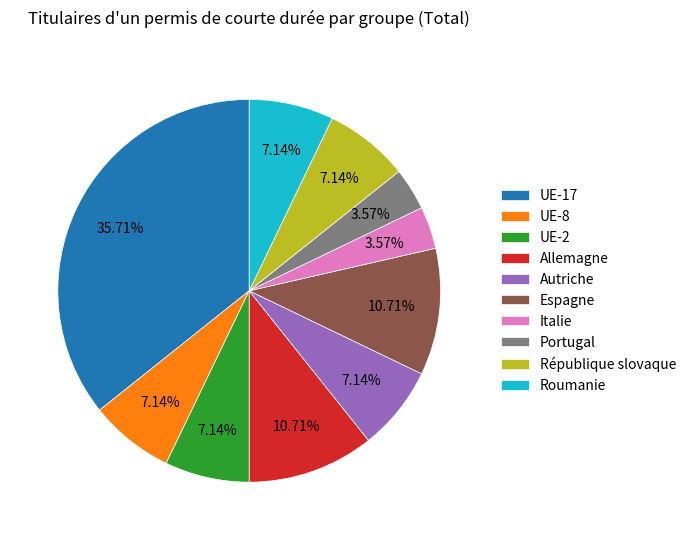

Does any single category account for the majority?

No